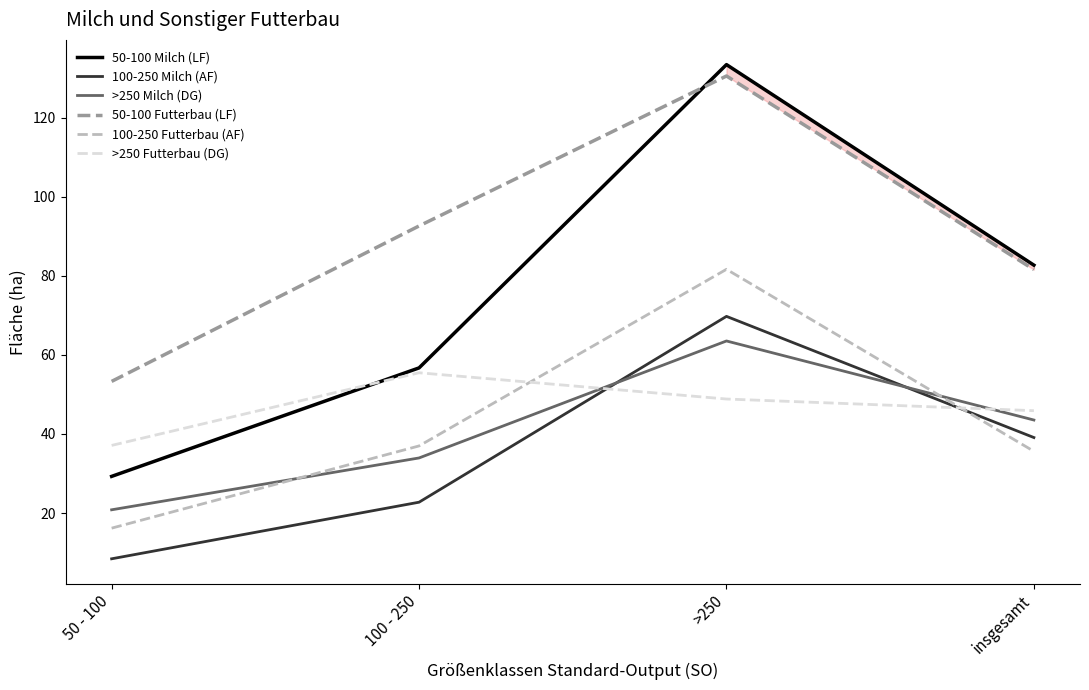

The value of >250 Futterbau (DG) at 100 - 250 is 21.6. True or false?

False